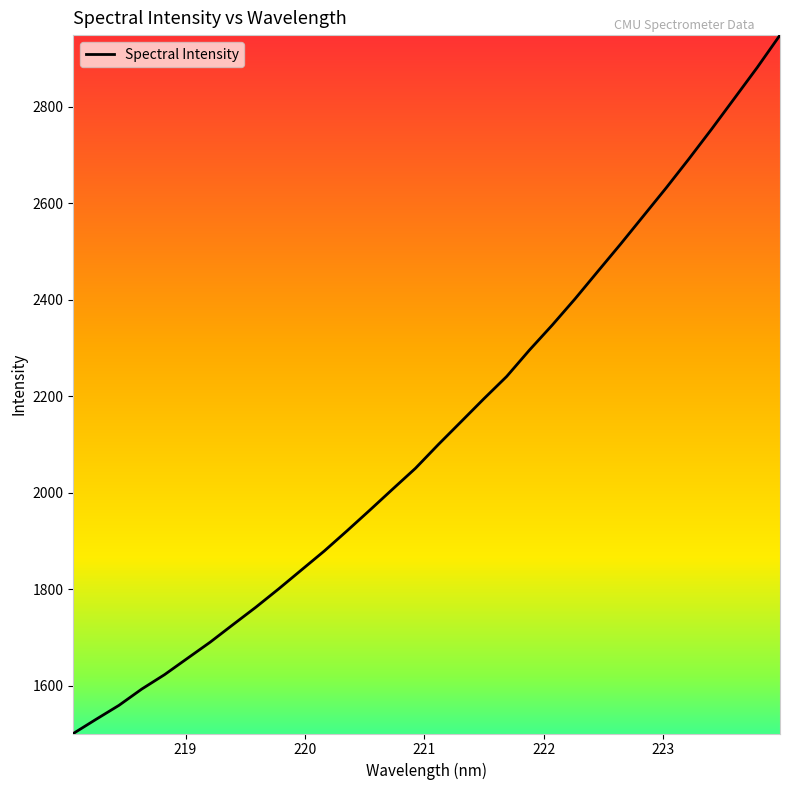

Count the number of data series in this chart.

1